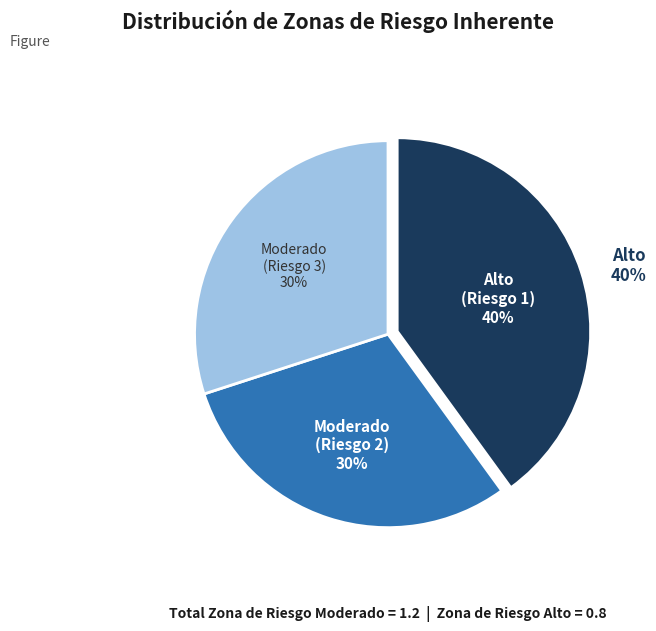

Which category has the smallest portion of the pie?

Moderado